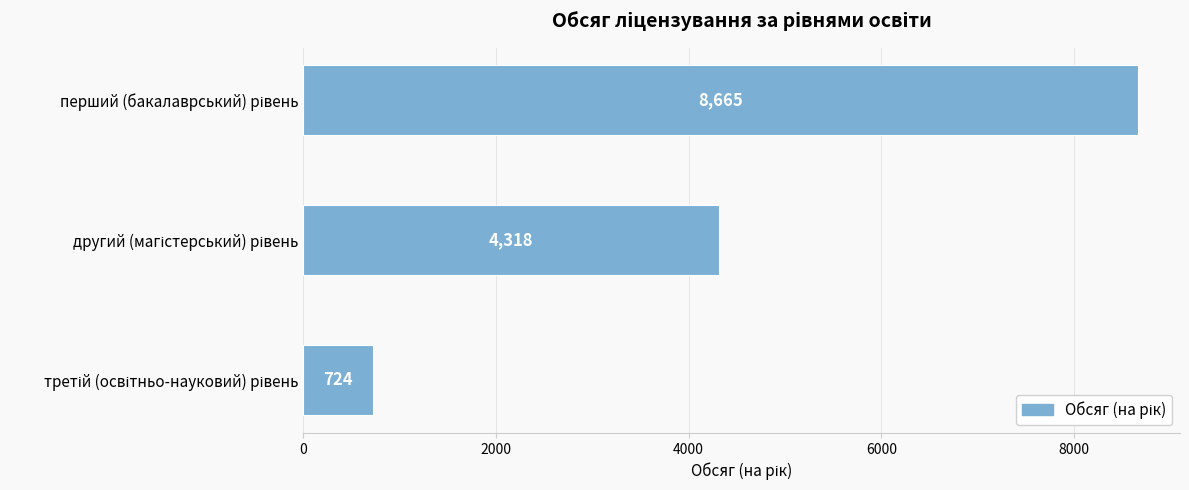

What is the sum of all values?

13707